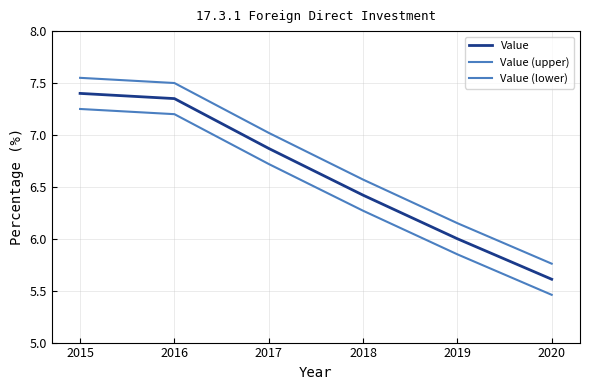

How many lines are shown in the chart?

3